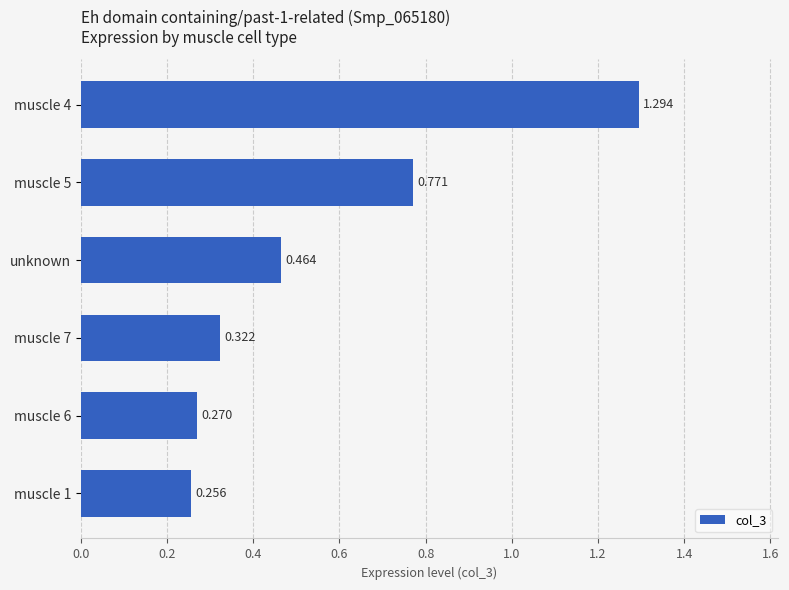

What is the label of the 4th bar from the bottom?

unknown